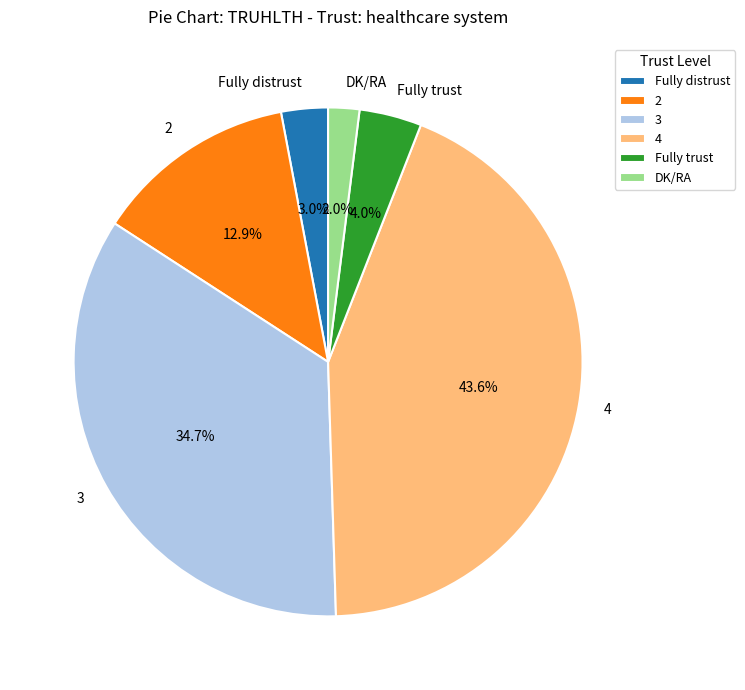

Does Fully trust represent more than half of the total?

No